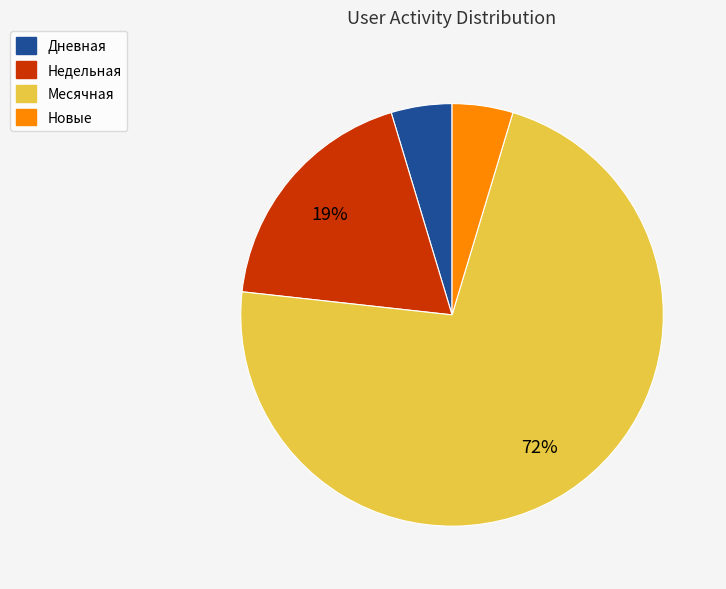

Is the sum of Недельная and Дневная greater than half?

No